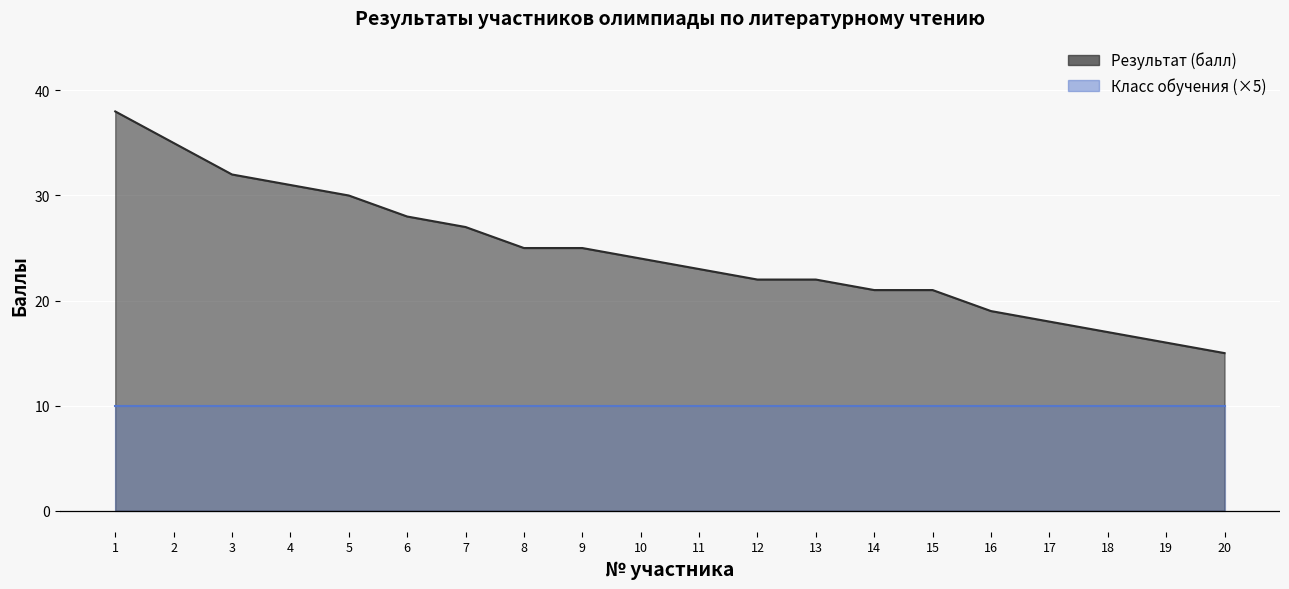

List the labels in order of value, largest first.

1, 2, 3, 4, 5, 6, 7, 8, 9, 10, 11, 12, 13, 14, 15, 16, 17, 18, 19, 20